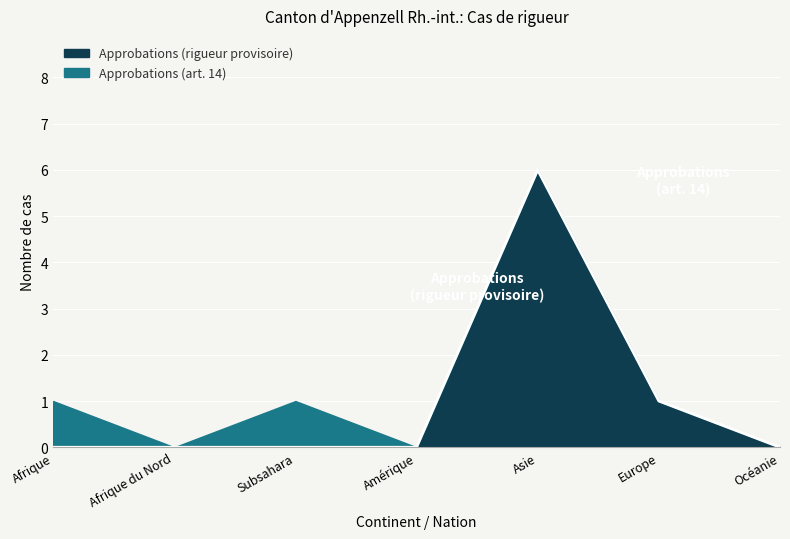

How many interior local peaks does the Total demandes series have?

2